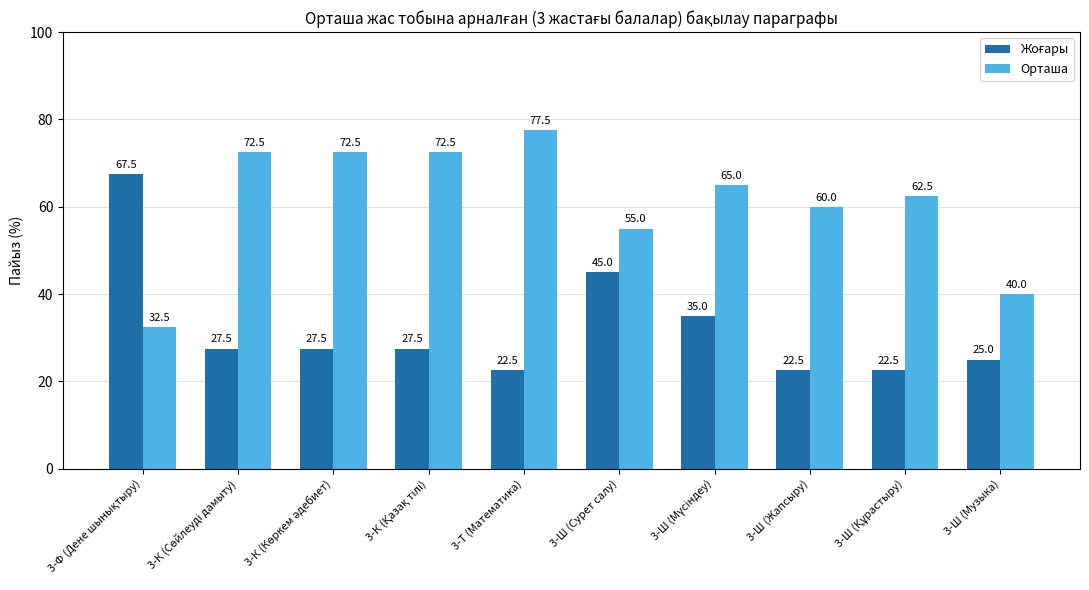

At which label is Орташа closest to 55?

3-Ш (Сурет салу)